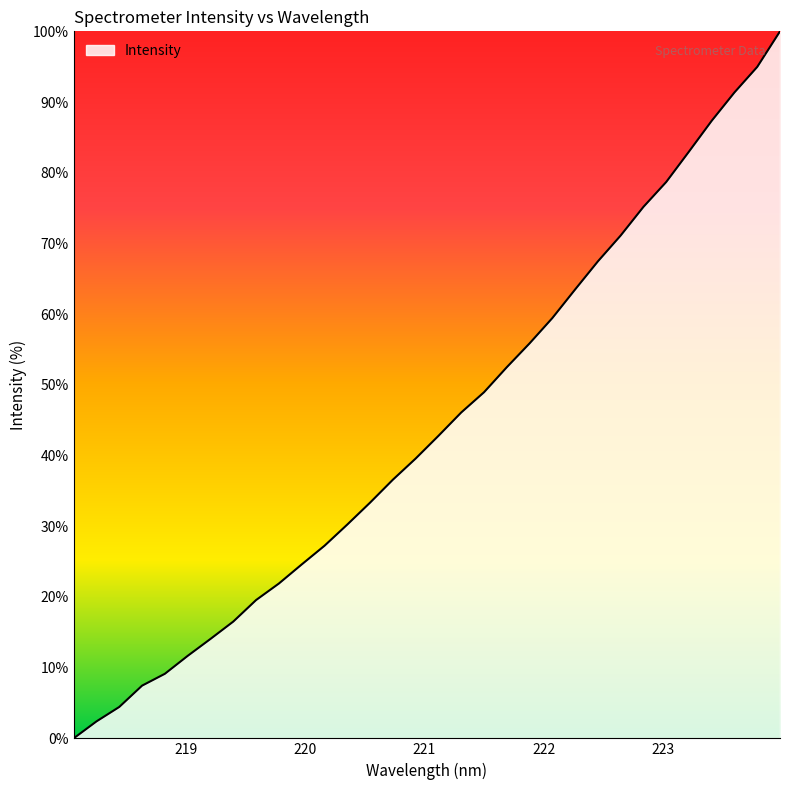

What is the maximum value shown in the chart?

100.0